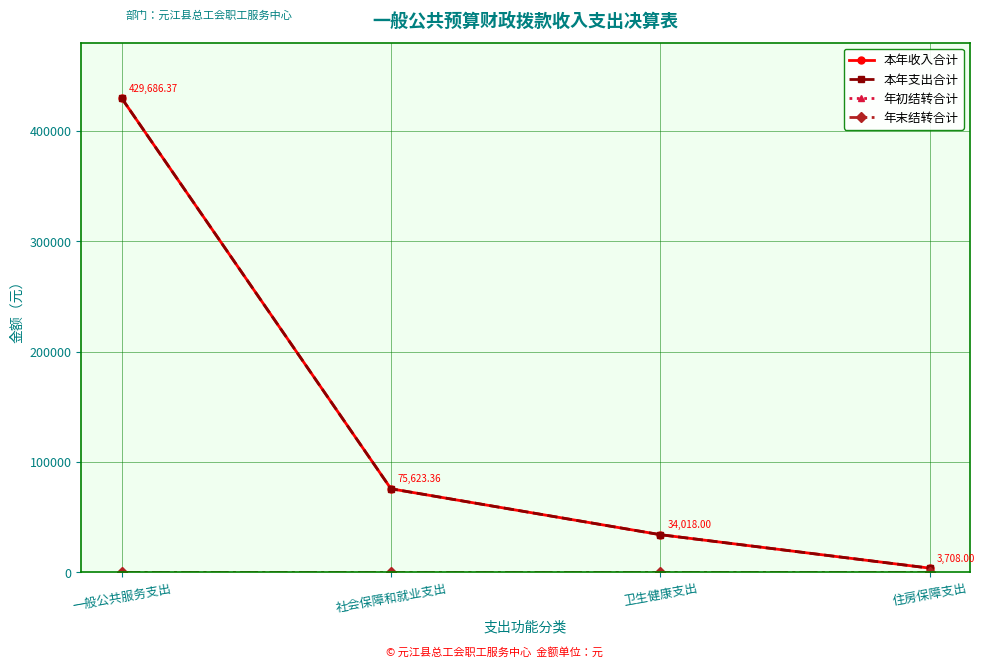

At which category is the sum across all series the highest?

一般公共服务支出